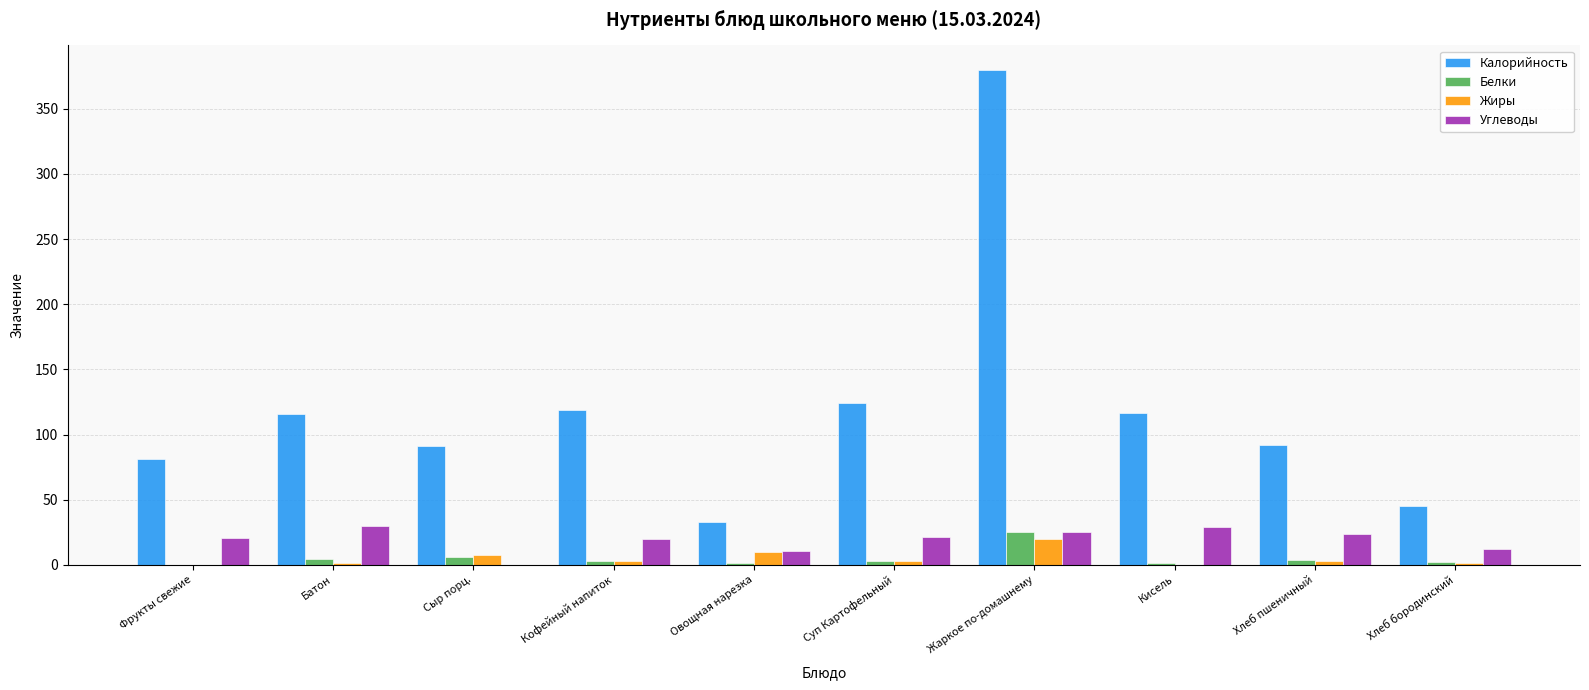

How many groups of bars are there?

10